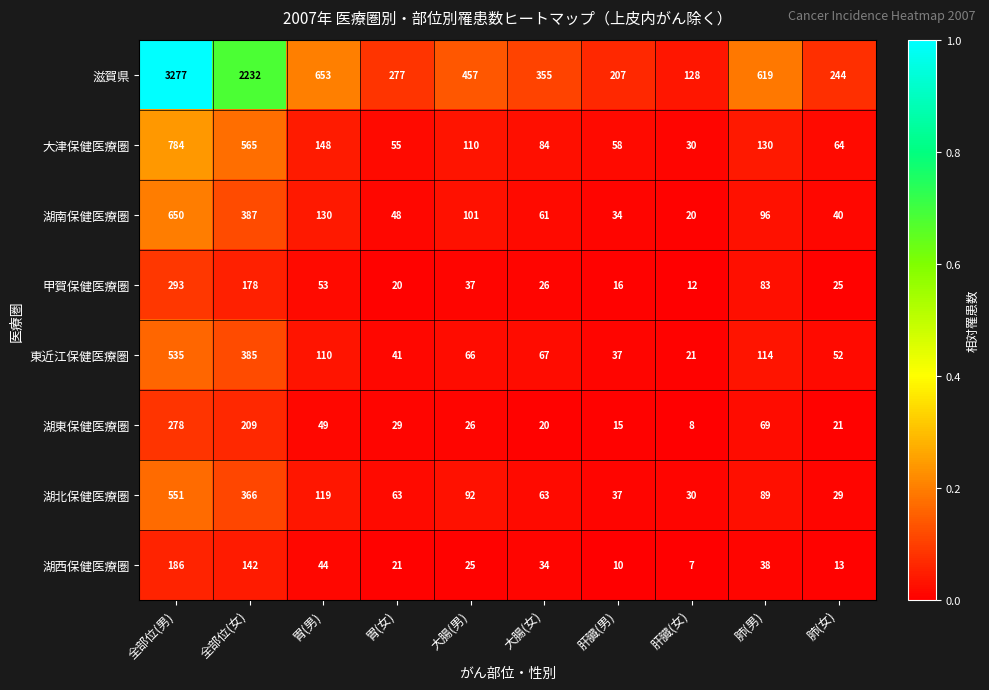

What is the sum of the 湖西保健医療圏 values at 胃(男) and 大腸(女)?

78